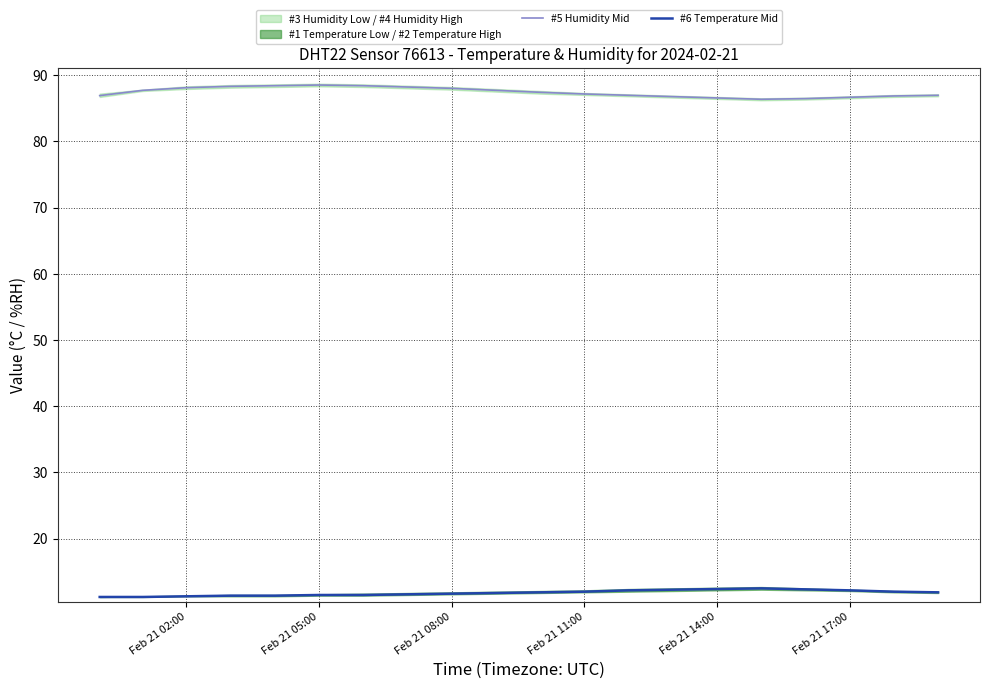

Does the chart display data point markers on the line(s)?

No